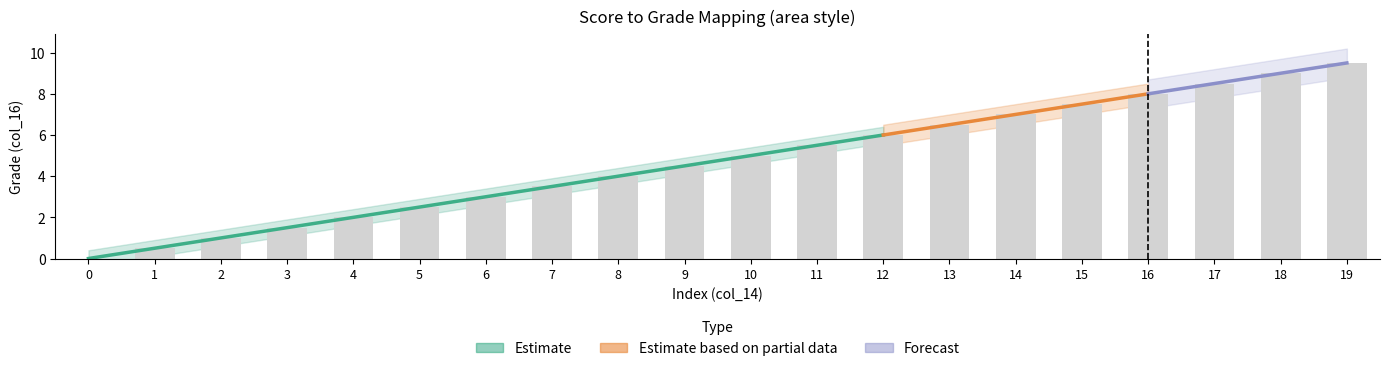

Rank the categories by value from lowest to highest.

0, 1, 2, 3, 4, 5, 6, 7, 8, 9, 10, 11, 12, 13, 14, 15, 16, 17, 18, 19